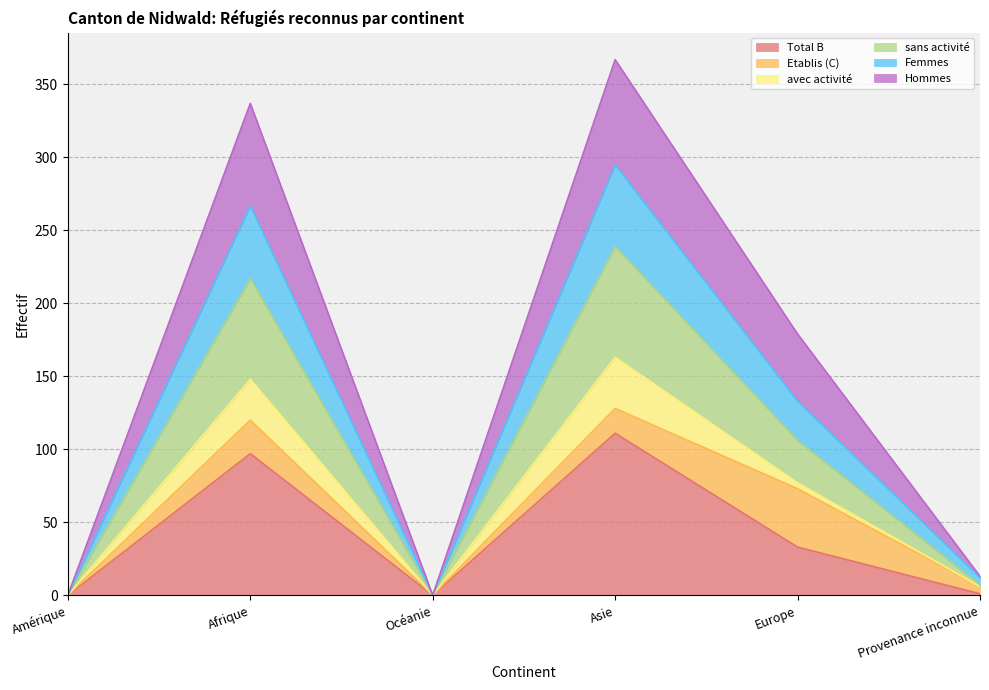

Which has a higher value, Afrique or Asie?

Asie